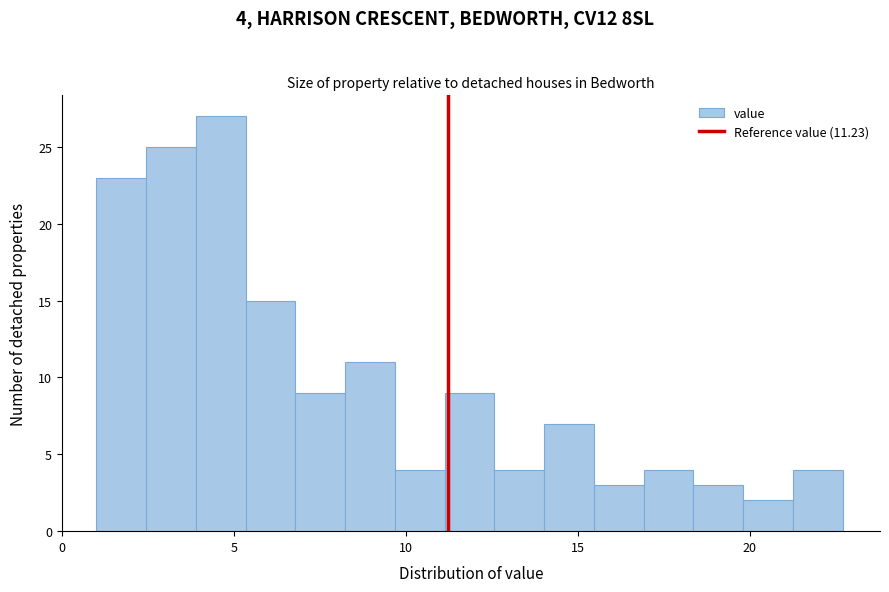

Around what value on the x-axis is the tallest bar? Give the approximate position of its centre, as read against the axis.

4.5